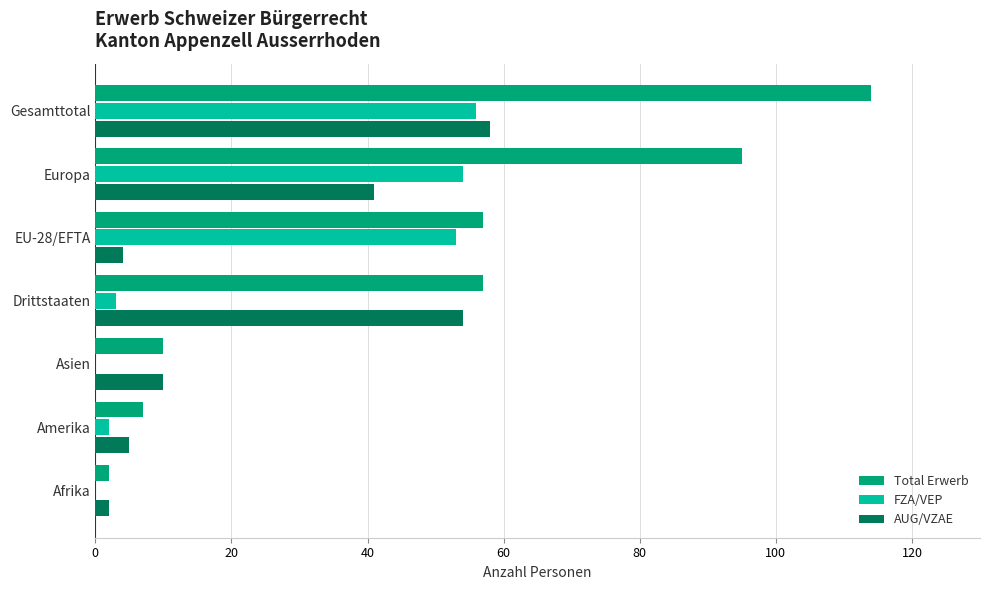

Where is AUG/VZAE nearest to the value 30?

Europa